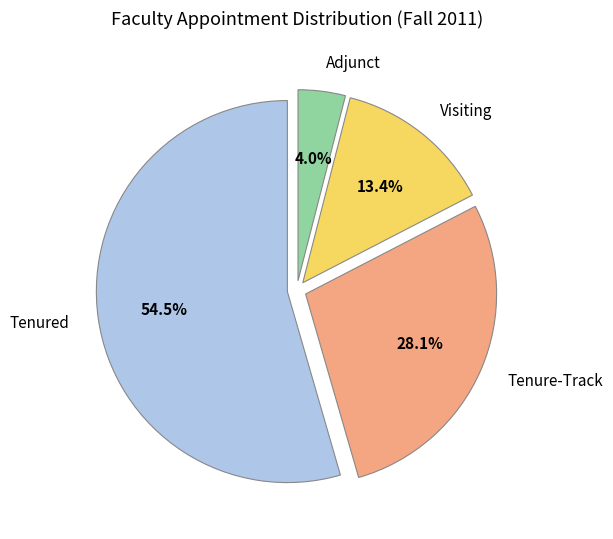

Which category has the biggest portion of the pie?

Tenured